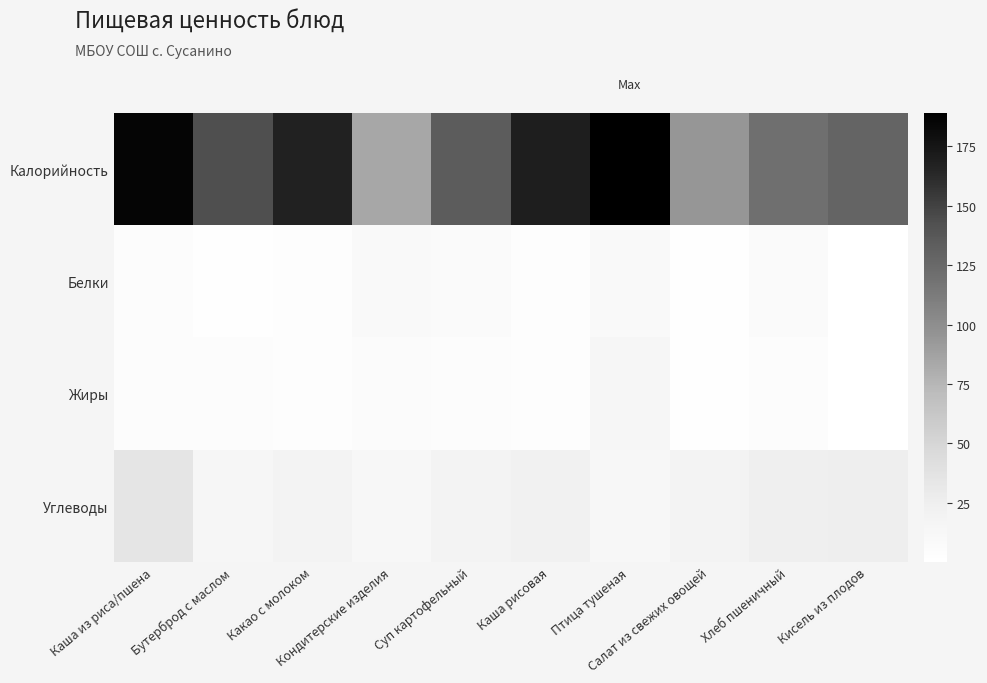

What is the minimum value shown in the chart?

0.2